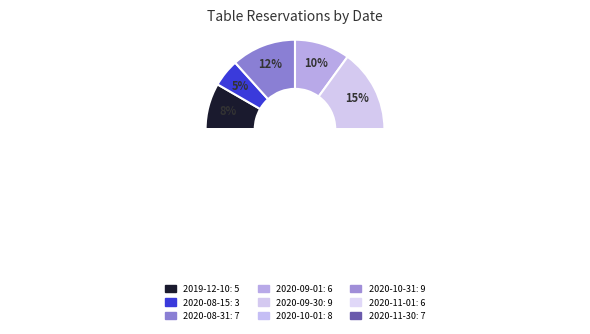

What is the change in value from 2019-12-10 to 2020-11-01?

+1